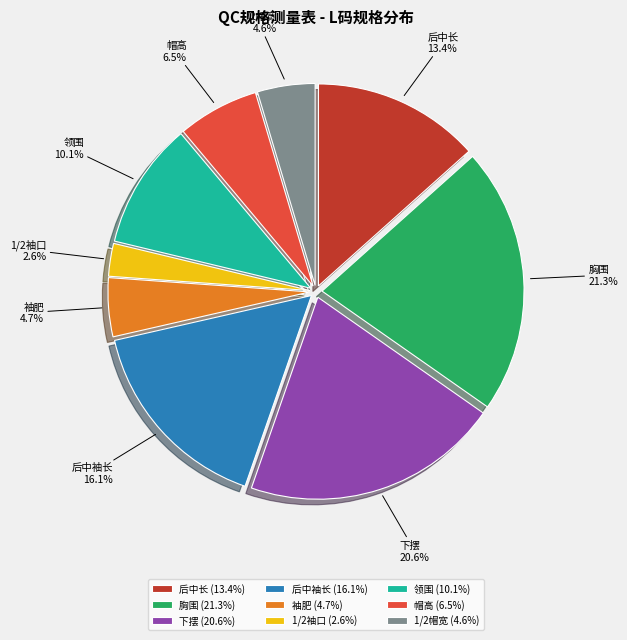

Approximately how many times larger is the value at 领围 compared to 帽高?

1.6